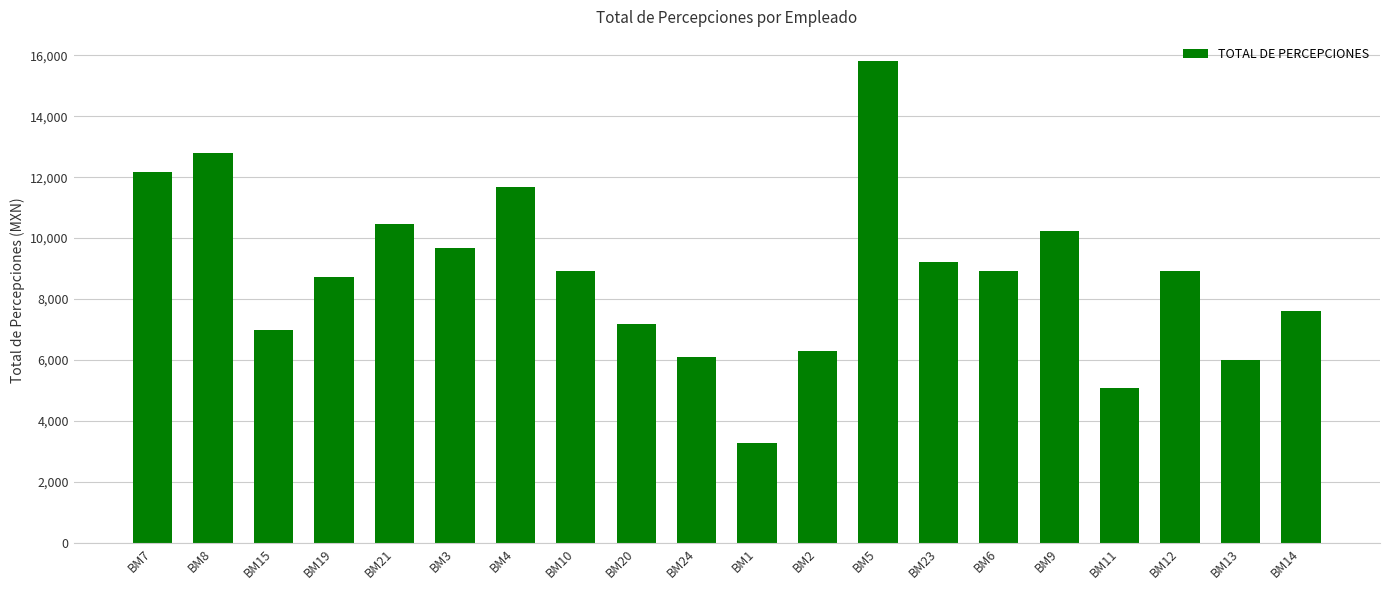

At which label is the value closest to 9546?

BM3